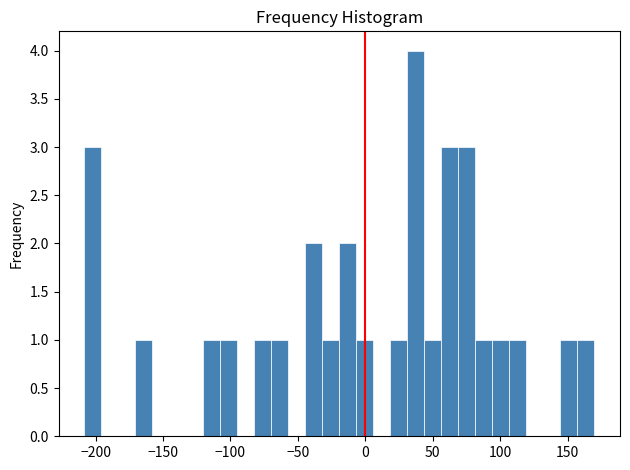

Around what value on the x-axis is the tallest bar? Give the approximate position of its centre, as read against the axis.

35